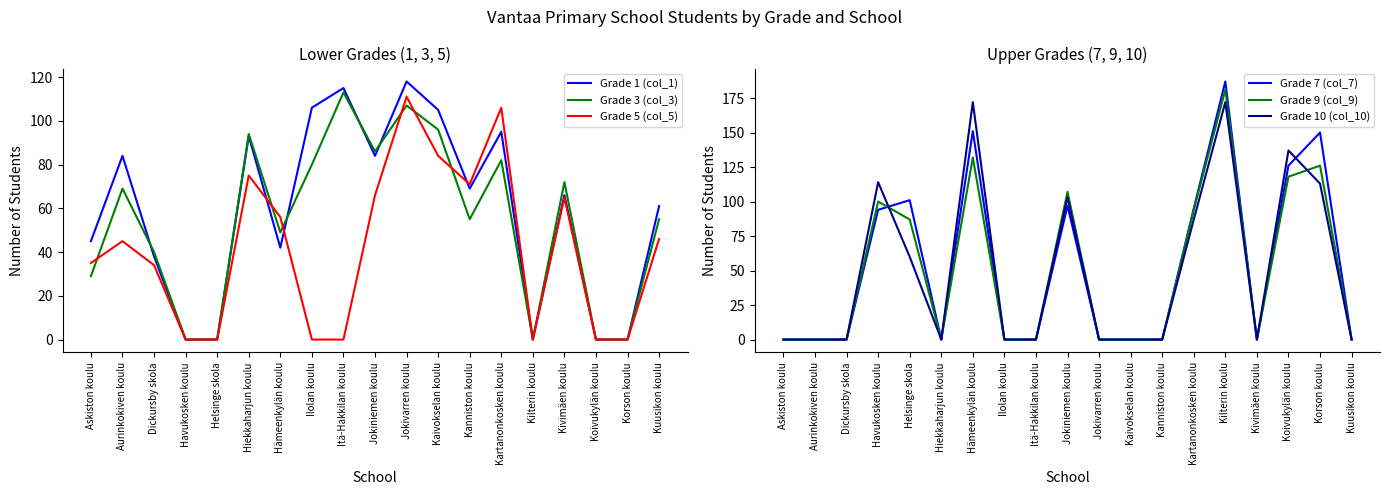

What is the difference between the second highest and minimum values in the Grade 1 (col_1) series?

115